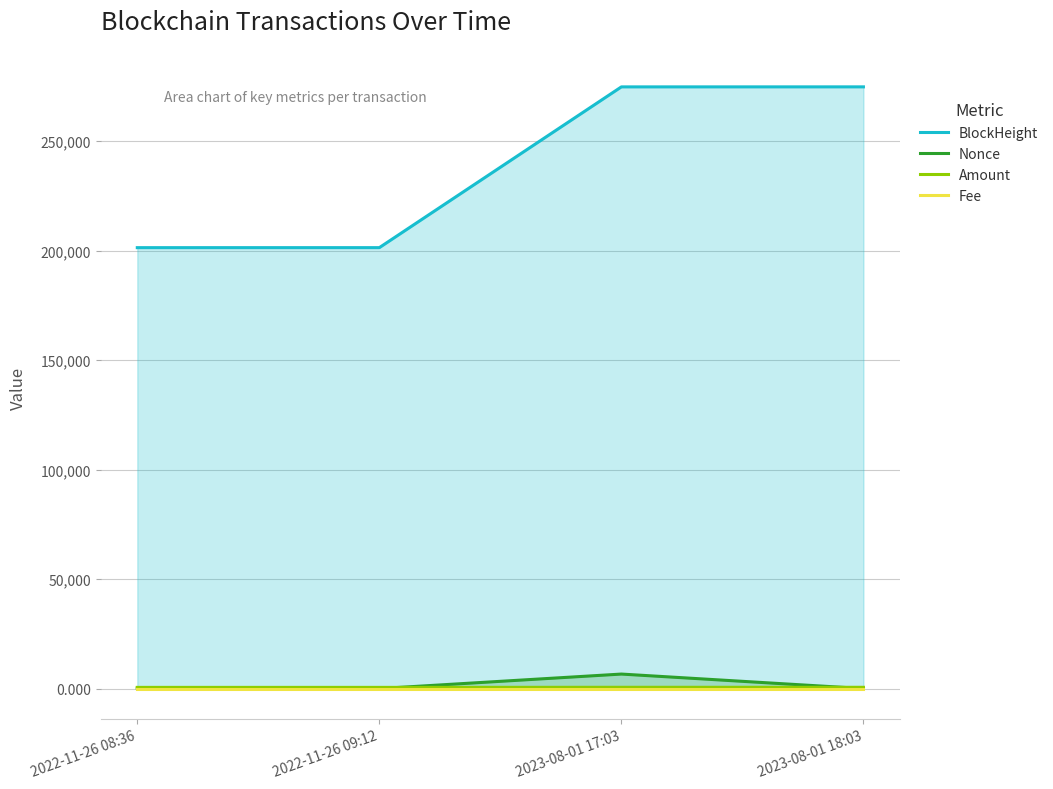

At which category does the chart reach its peak across all series?

2023-08-01 18:03